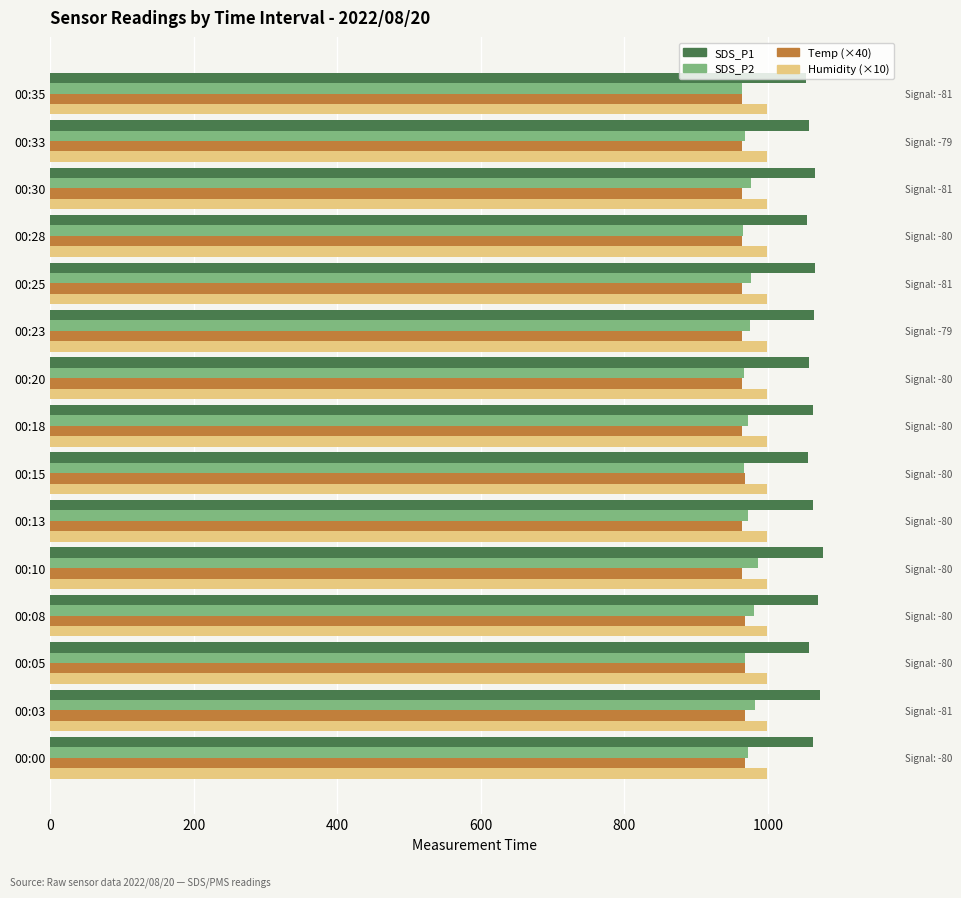

The value of Humidity (×10) at 14 is 0.3. True or false?

False